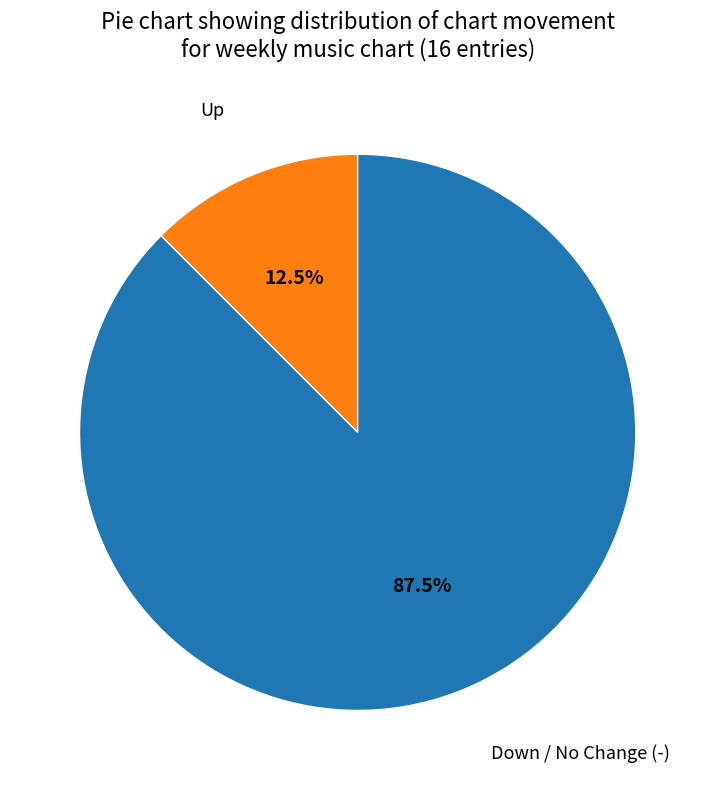

What is the majority slice?

Down / No Change (-)